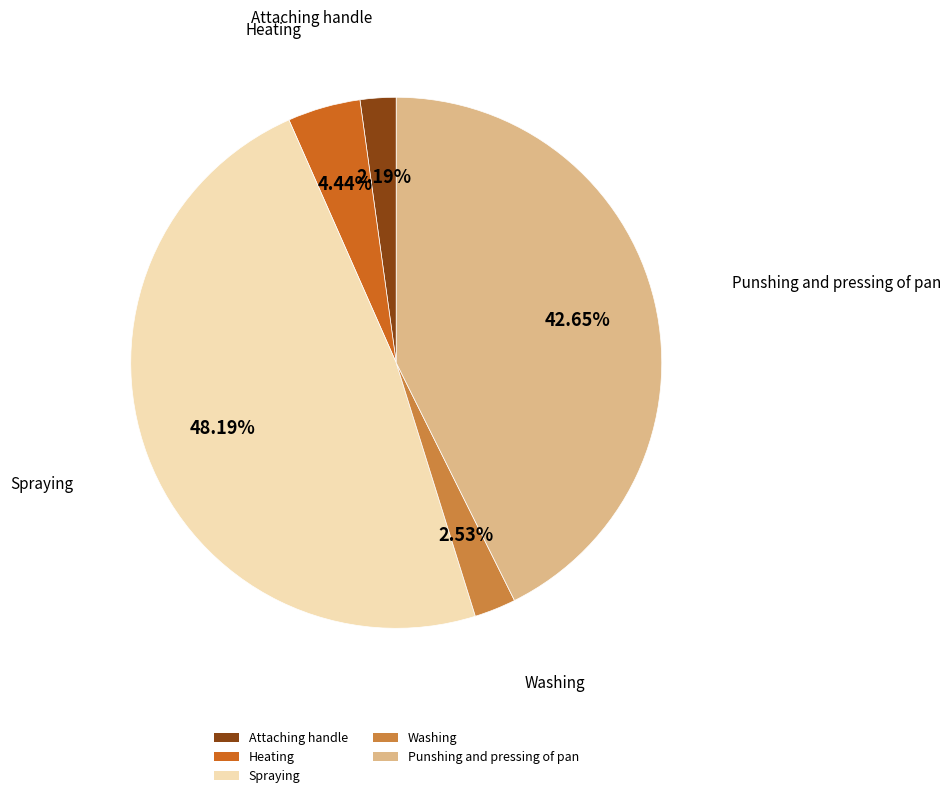

To the nearest percent, what is the difference between the largest and smallest slice percentages?

46%